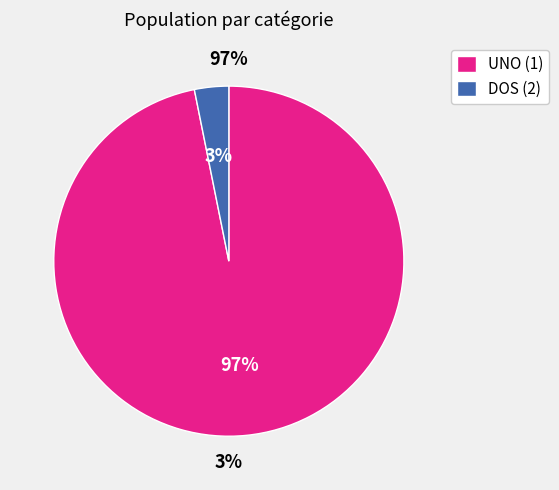

Is the sum of 7 and 12 greater than half?

No